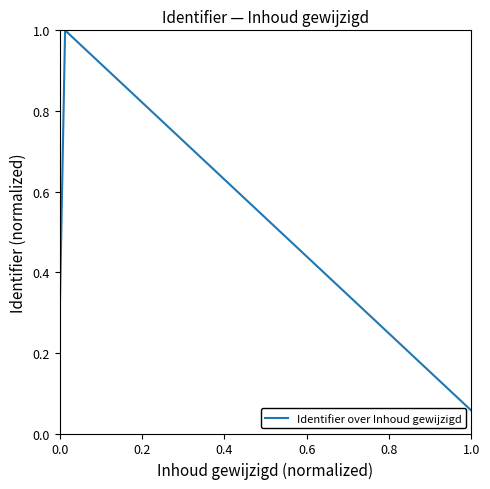

Is this an area chart (filled region under the line)?

No